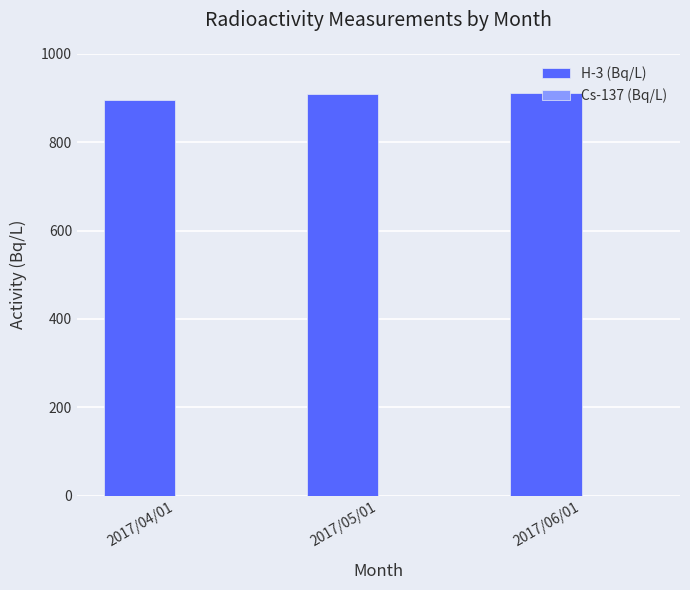

What is the sum of all H-3 (Bq/L) values?

2714.8